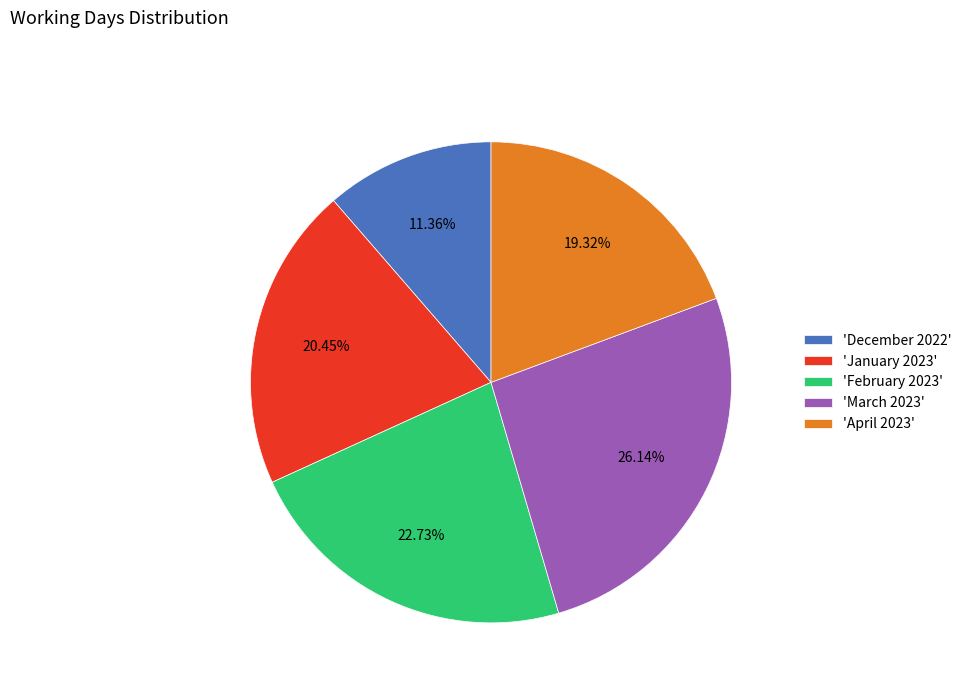

Rank the categories by value from highest to lowest.

'March 2023', 'February 2023', 'January 2023', 'April 2023', 'December 2022'